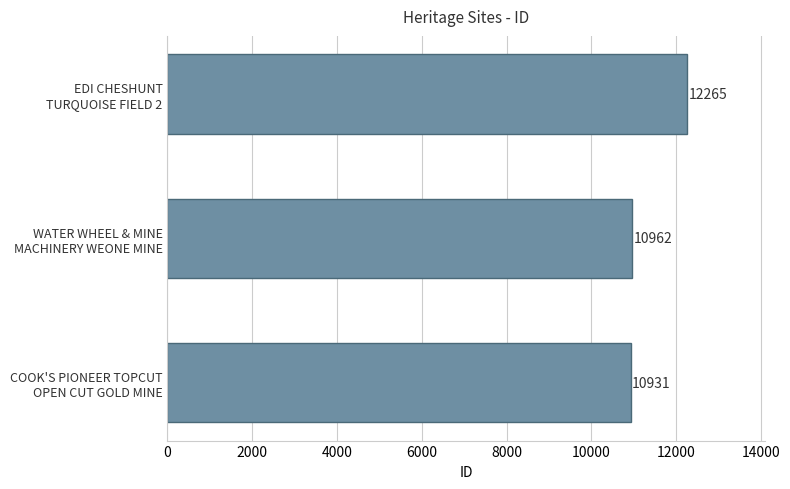

What is the average value?

11386